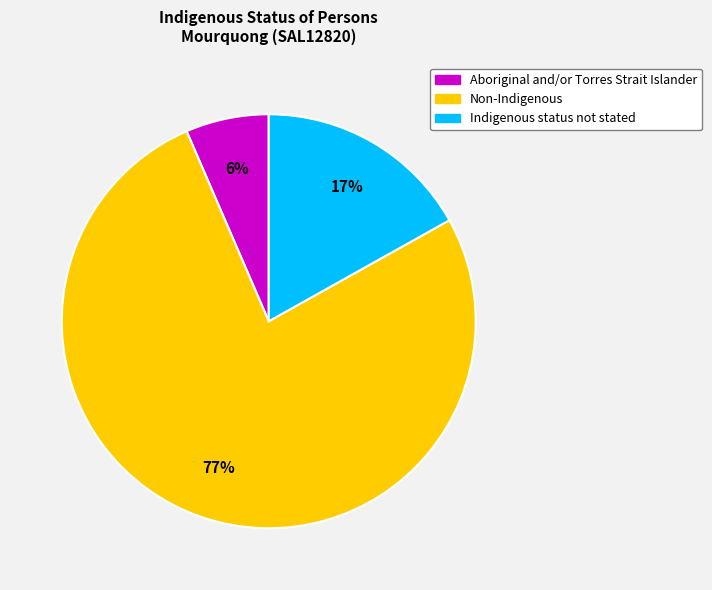

To the nearest percent, what is the combined percentage of Non-Indigenous and Indigenous status not stated?

94%